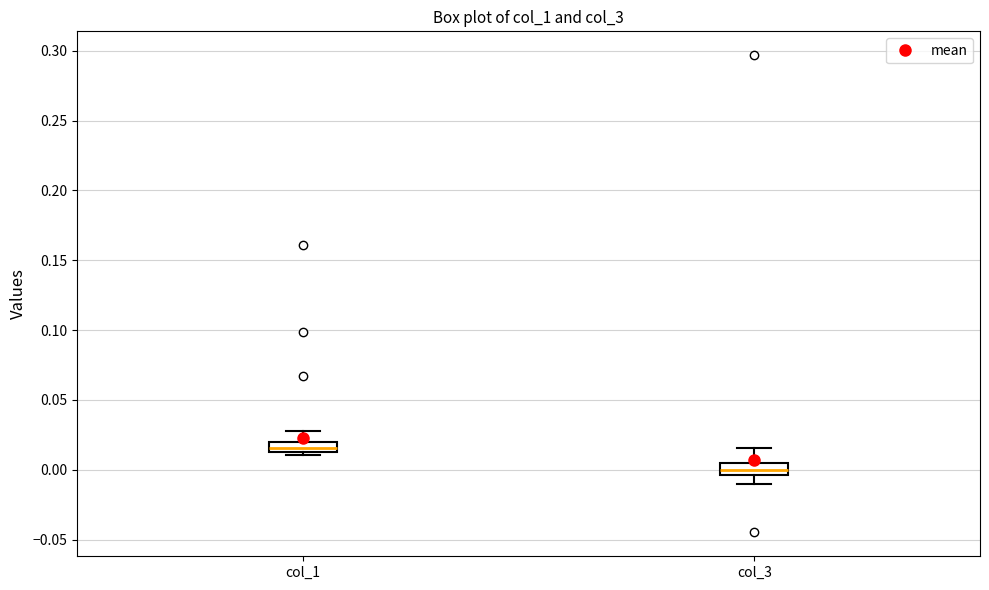

Which box has the lowest median line?

col_3